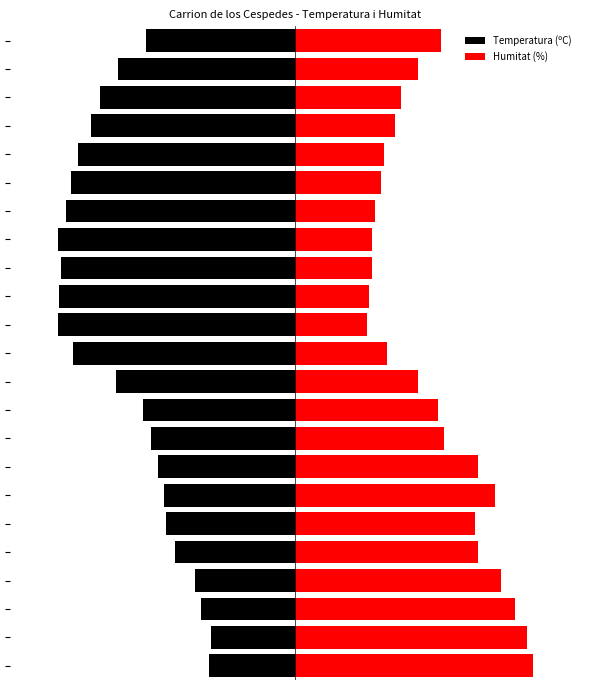

What is the difference between the highest and lowest values at 19?

64.1